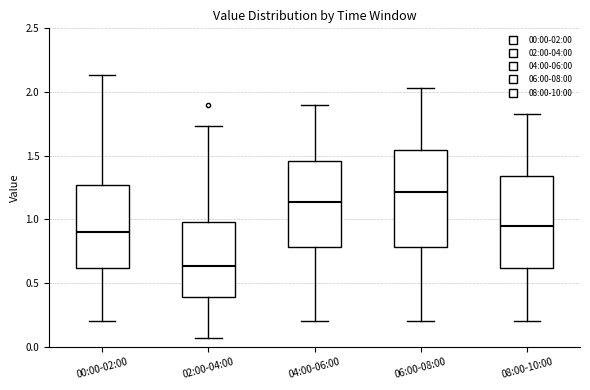

Where is the upper edge of the box for 02:00-04:00 on the y-axis? The values are not printed on the chart, so give them approximately, as read against the axis.

1.00